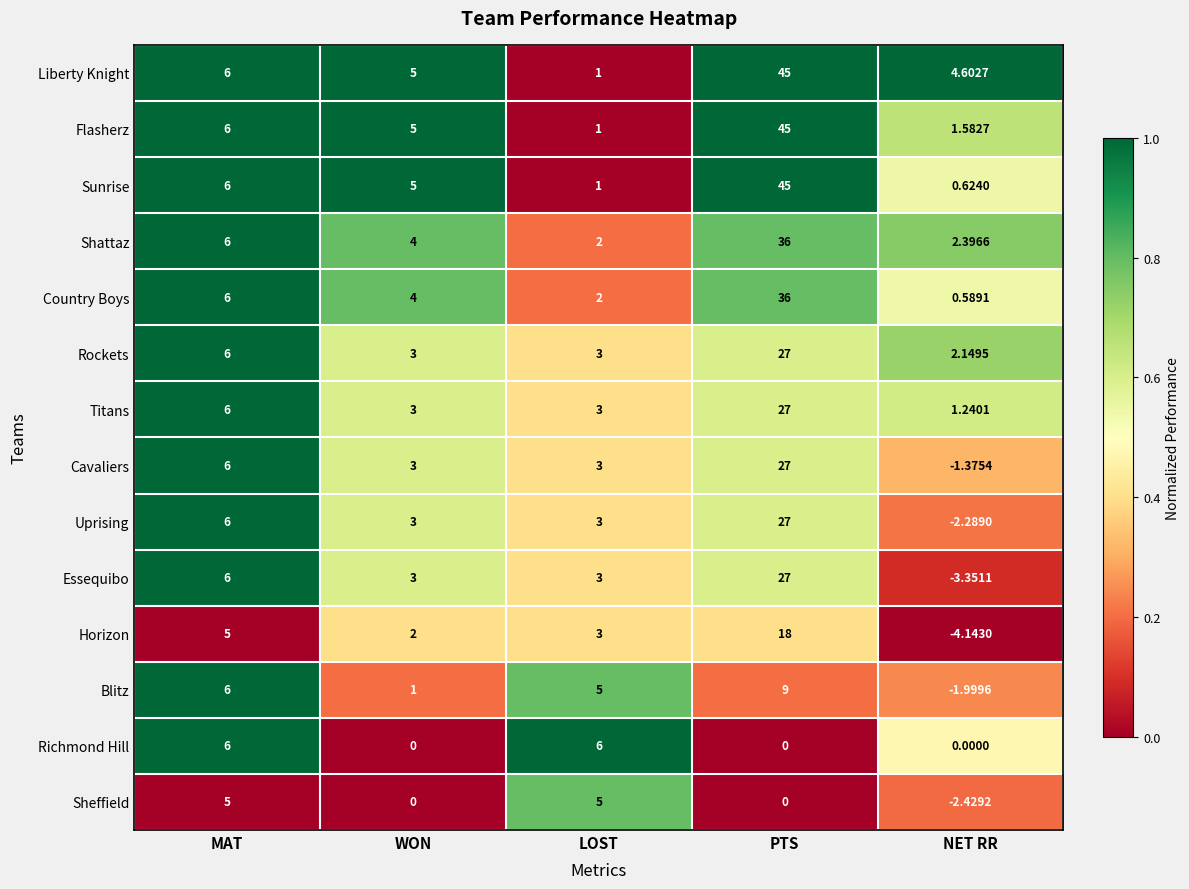

Which label corresponds to the smallest value in the chart?

NET RR